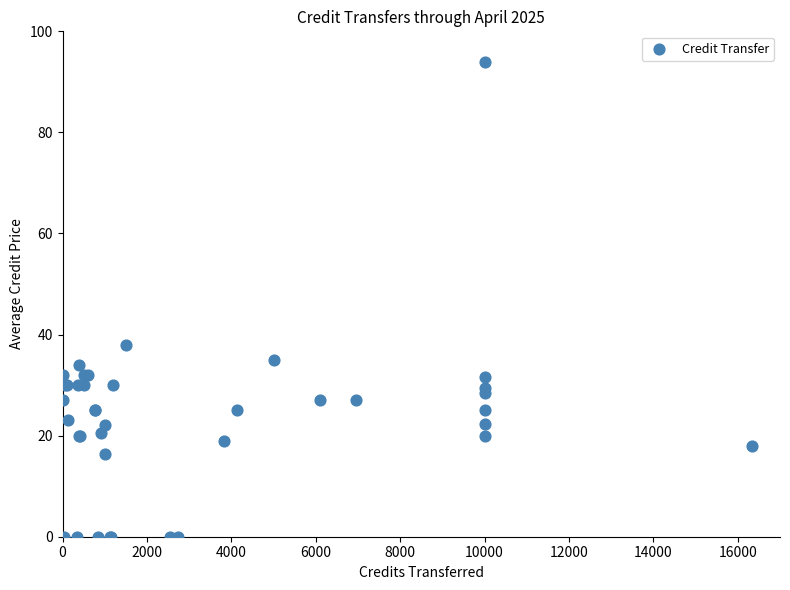

What Y value in the scatter plot is closest to 47?

38.0